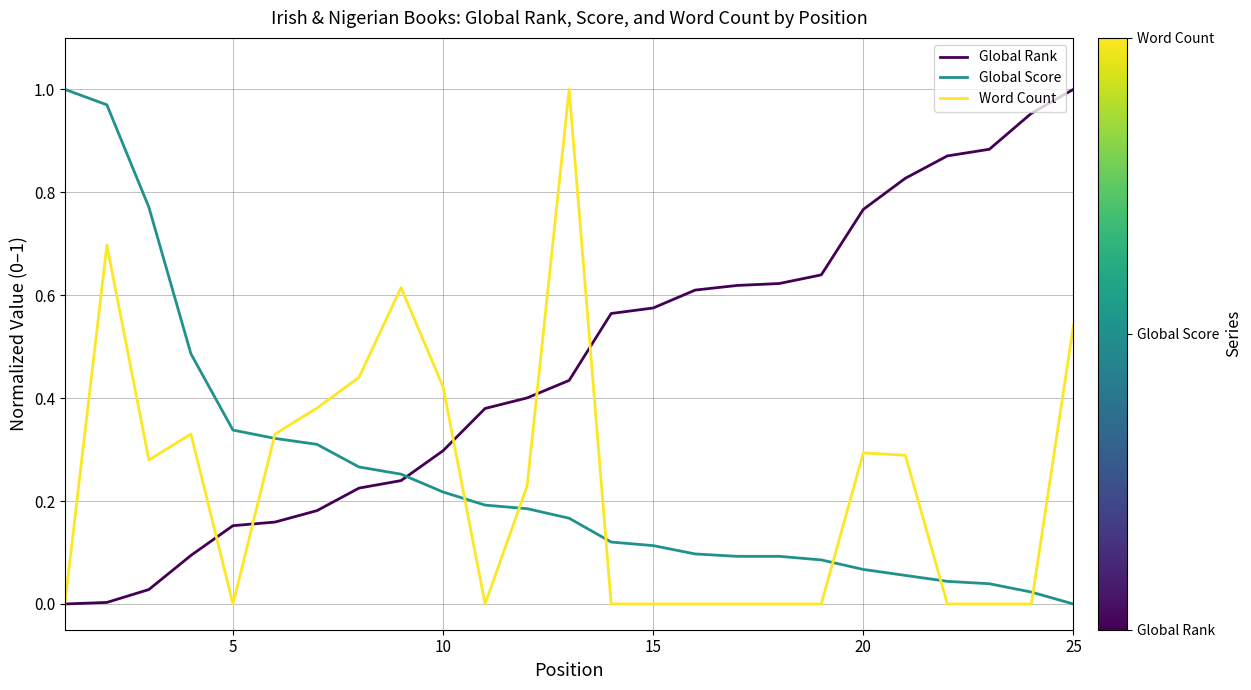

At how many categories does at least one series exceed 0?

25